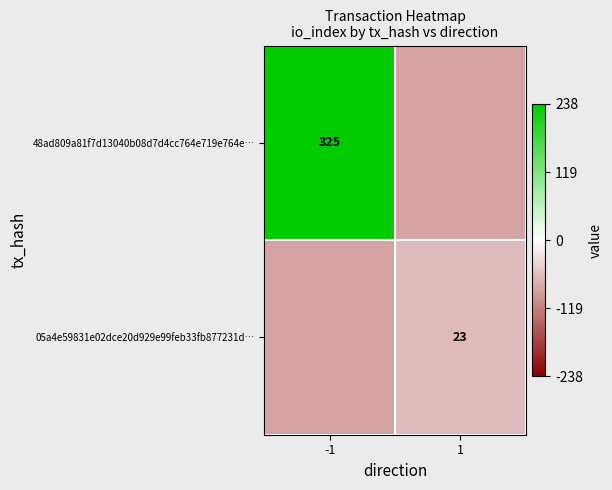

Which category has the highest value across all series?

-1